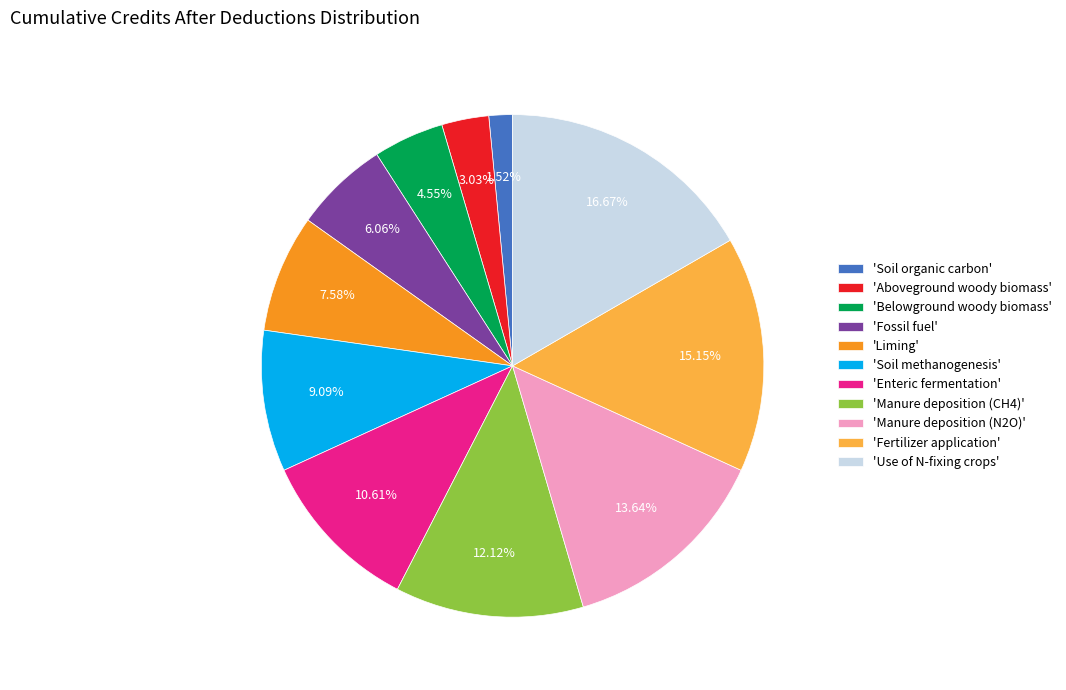

Do 'Soil methanogenesis' and 'Use of N-fixing crops' together represent more than half of the pie?

No